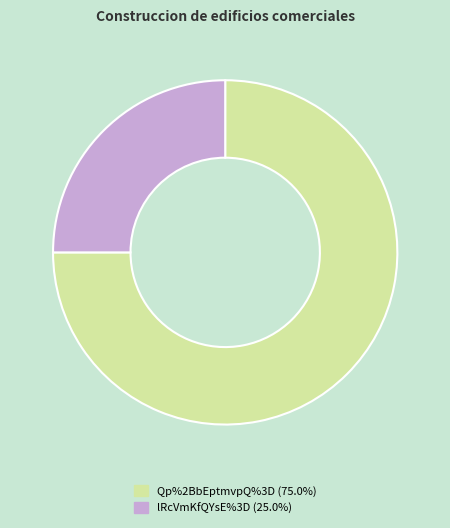

Is the sum of lRcVmKfQYsE%3D and Qp%2BbEptmvpQ%3D greater than half?

Yes